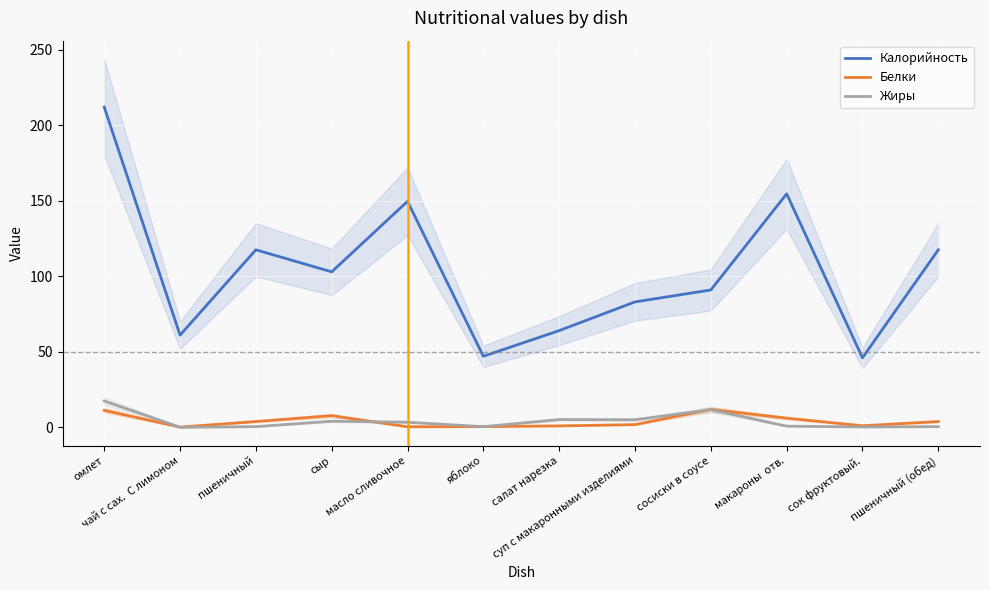

What is the label of the 9th point from the right?

сыр